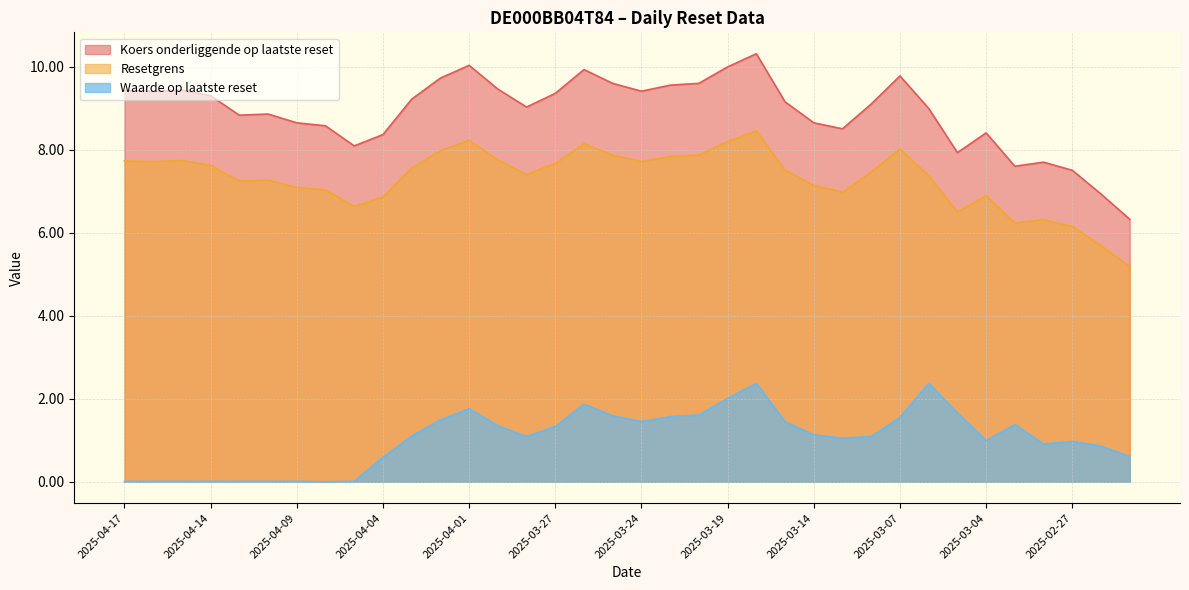

The Resetgrens series shows 12.1 at 2025-03-11. True or false?

False